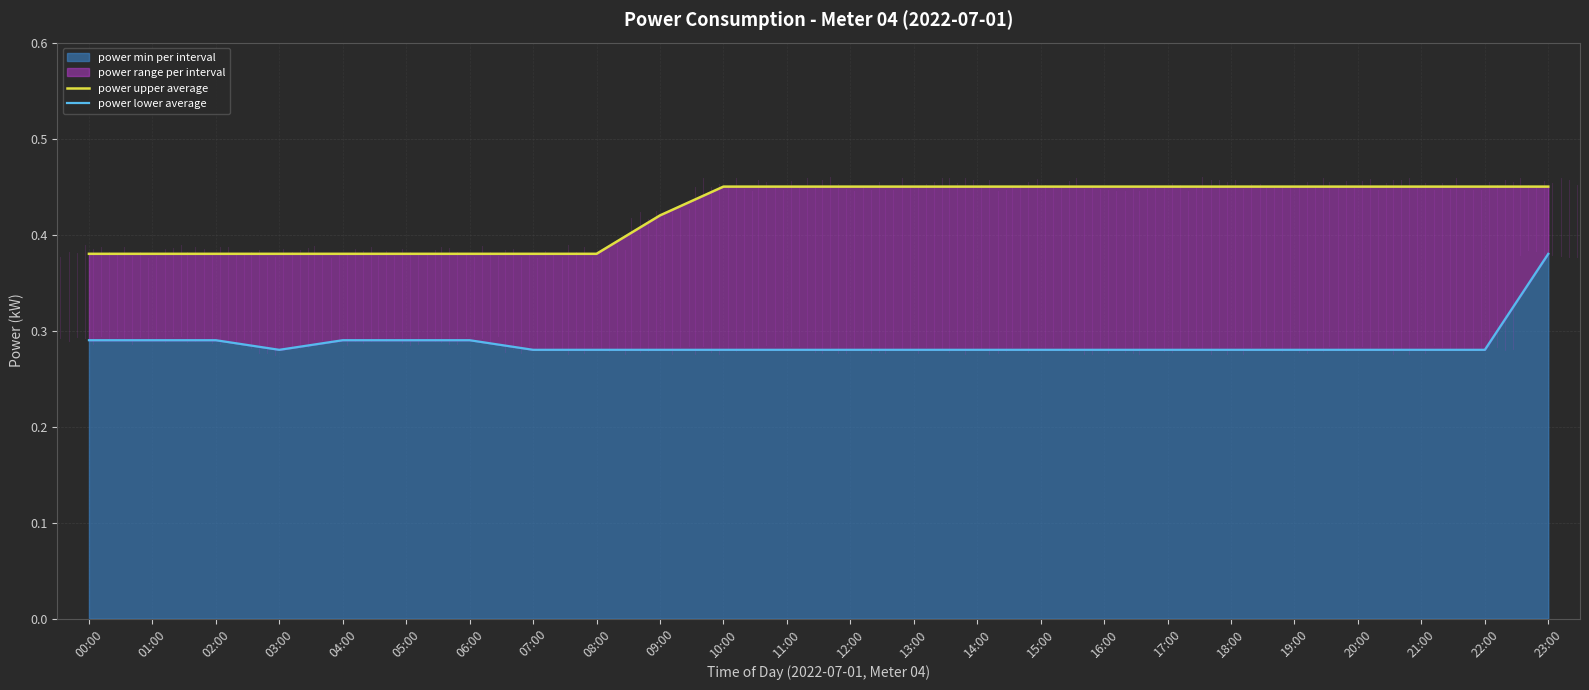

Which label corresponds to the largest value in the chart?

10:00